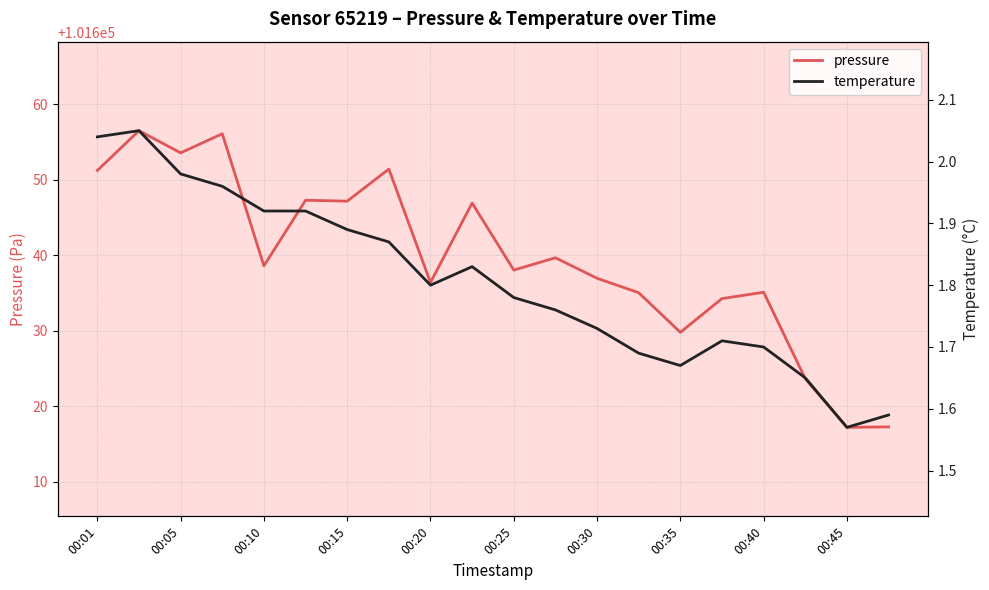

List the series in order of their overall mean, highest first.

pressure, temperature